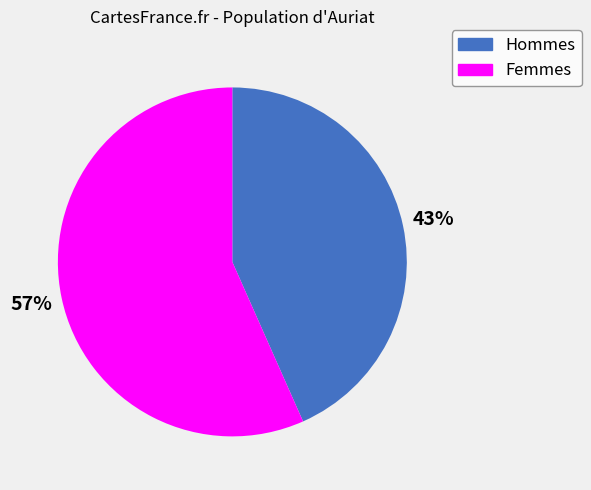

True or false: Hommes accounts for 43% of the total.

True